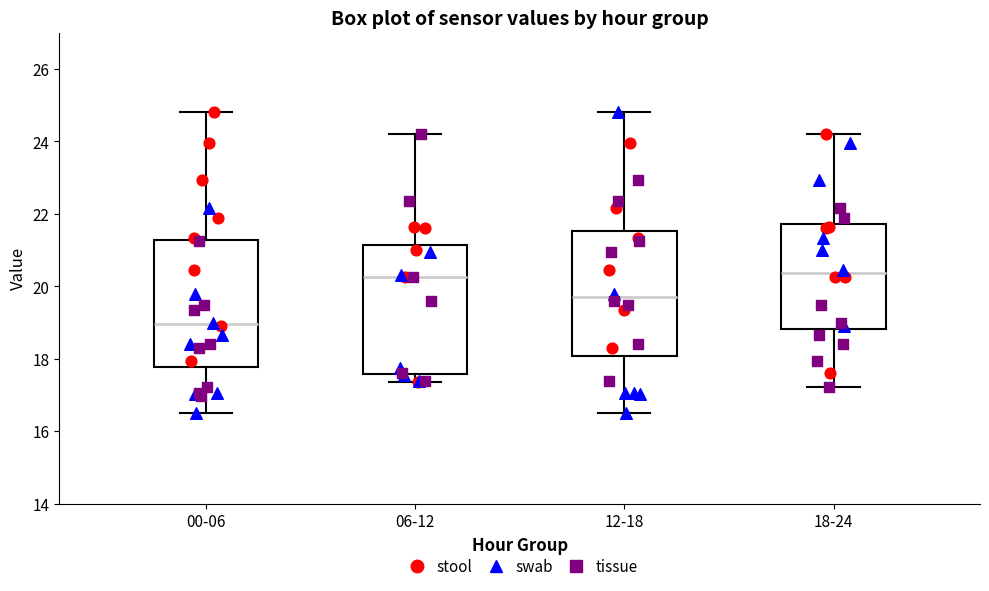

Reading left to right, read every box against the y-axis: the position of its median line, the range the box covers, and the ends of its whiskers. The values are not printed on the chart, so give them approximately, as read against the axis.

00-06: median 19.0, box 17.8 to 21.2, whiskers 16.6 to 24.8
06-12: median 20.2, box 17.6 to 21.2, whiskers 17.4 to 24.2
12-18: median 19.8, box 18.0 to 21.6, whiskers 16.6 to 24.8
18-24: median 20.4, box 18.8 to 21.8, whiskers 17.2 to 24.2